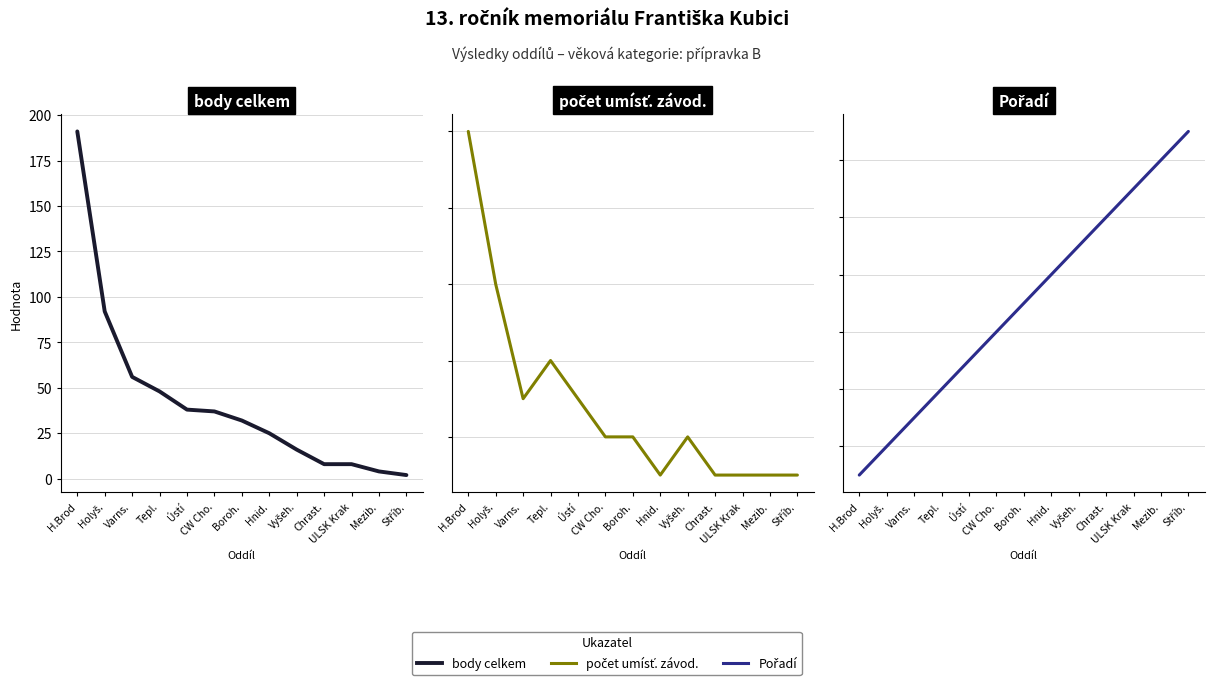

Reading right to left, transcribe all the data shown in this chart.

body celkem: 2	4	8	8	16	25	32	37	38	48	56	92	191
počet umísť. závod.: 1	1	1	1	2	1	2	2	3	4	3	6	10
Pořadí: 13	12	11	10	9	8	7	6	5	4	3	2	1